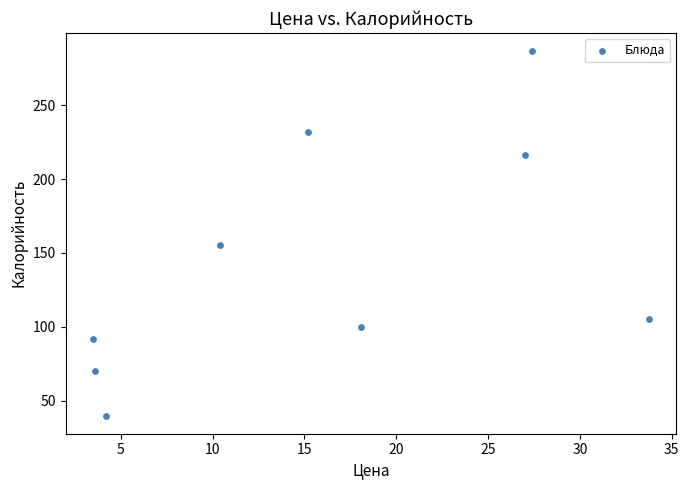

What Y value in the scatter plot is closest to 163?

155.2